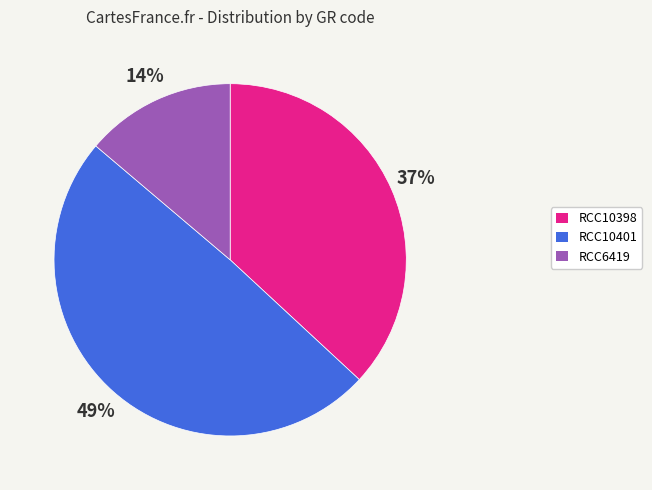

To the nearest percent, what percentage of the pie is RCC10401?

49%